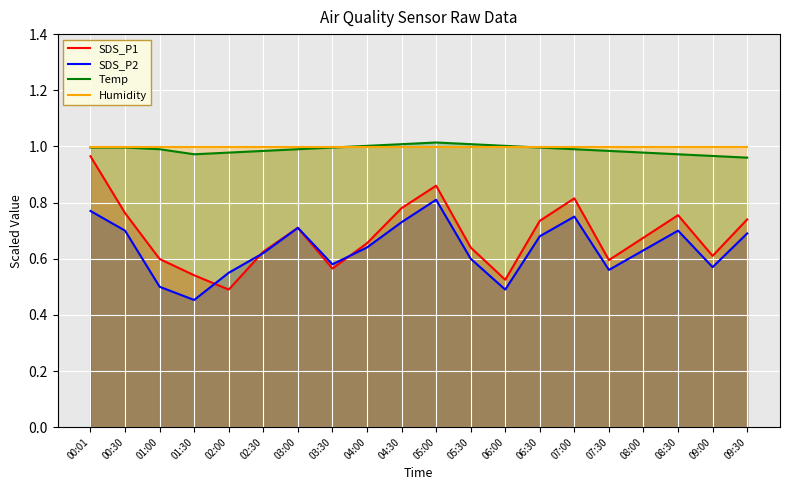

What position from the right is 04:00?

12